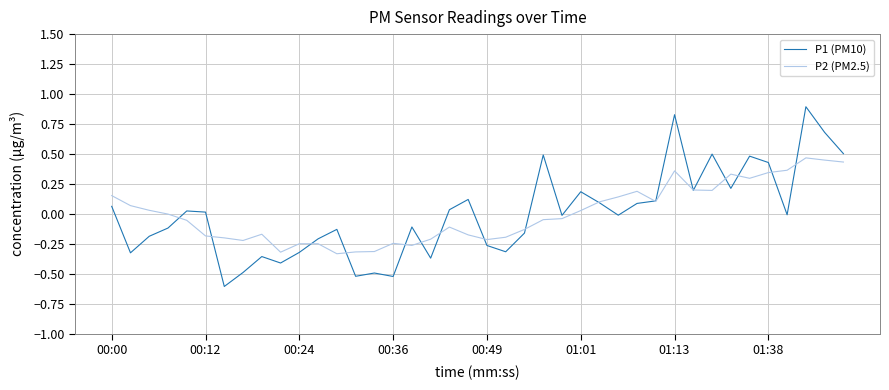

Which series has the largest range (max minus min)?

P1 (PM10)